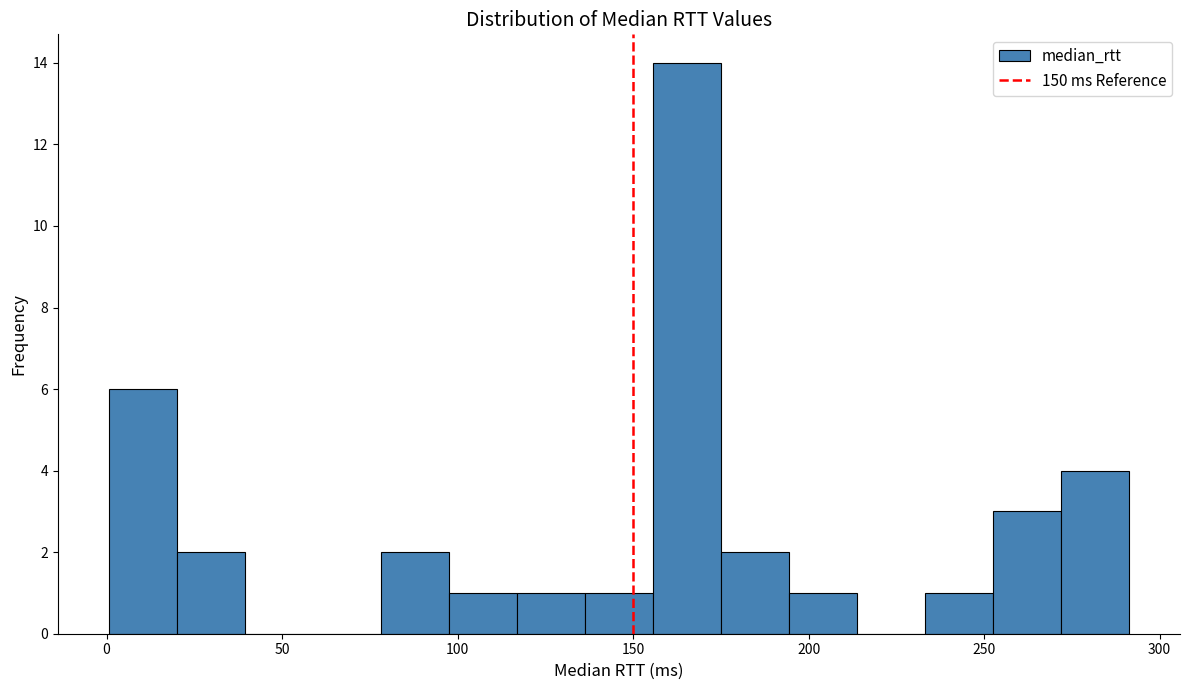

Around what value on the x-axis is the tallest bar? Give the approximate position of its centre, as read against the axis.

165